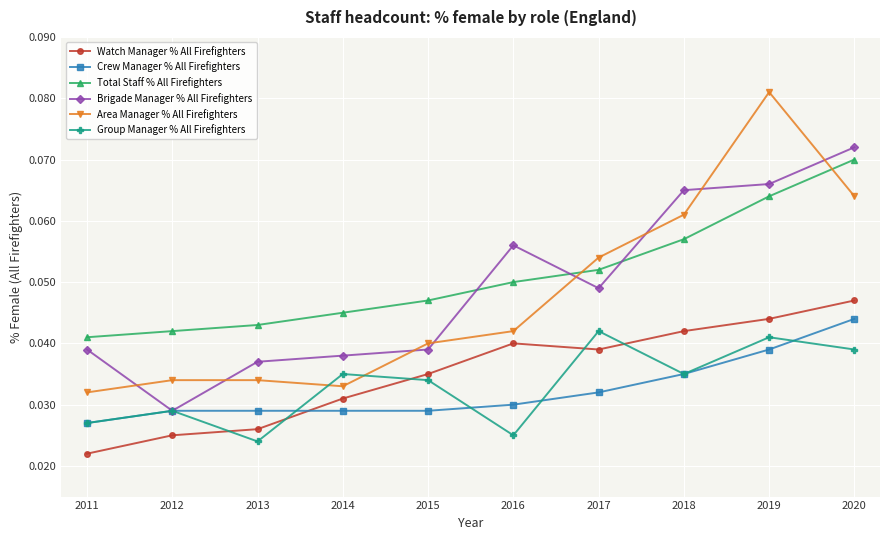

At how many categories does at least one series exceed 0?

10